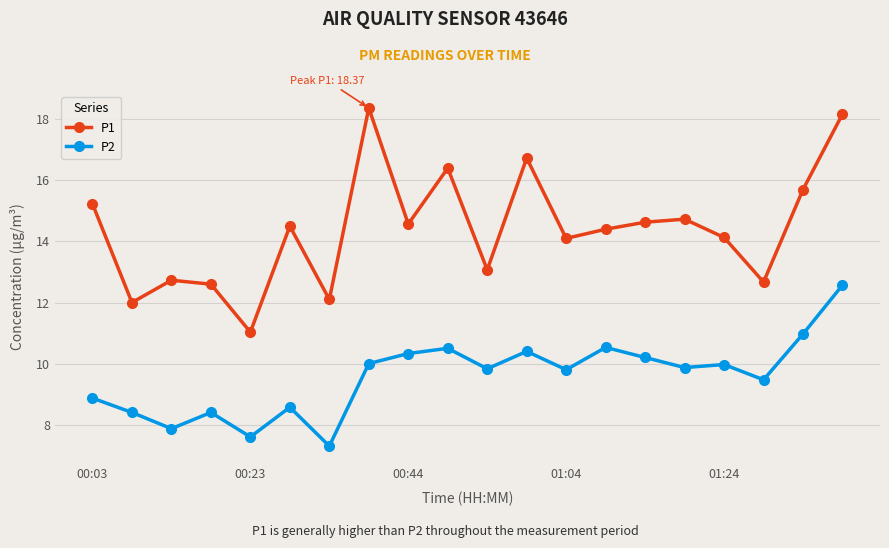

Which series has the widest spread of values?

P1